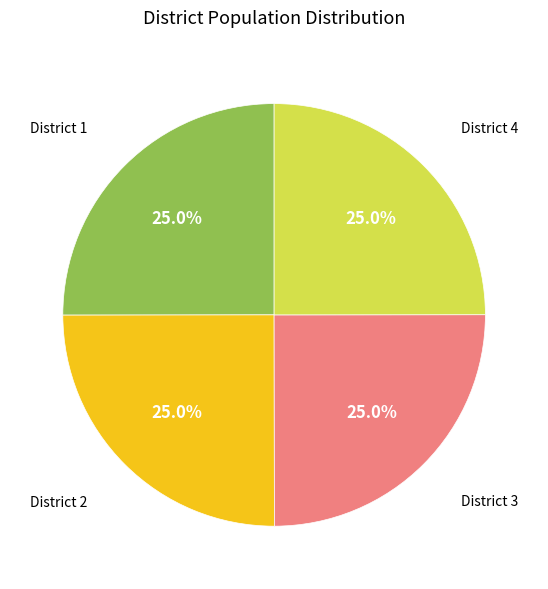

What is the total percentage of District 1 and District 3?

50.0%